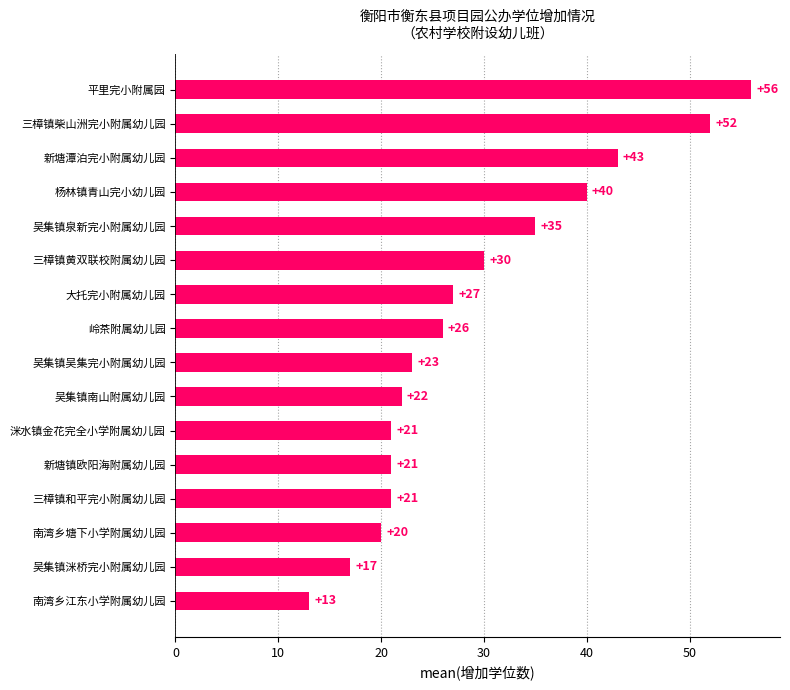

What is the change in value from 吴集镇南山附属幼儿园 to 平里完小附属园?

+34